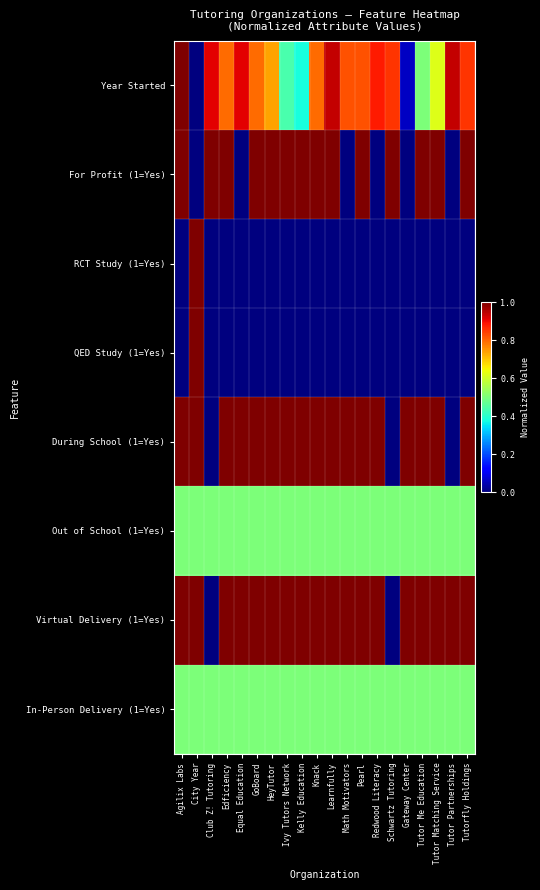

How many categories are shown in the chart?

20